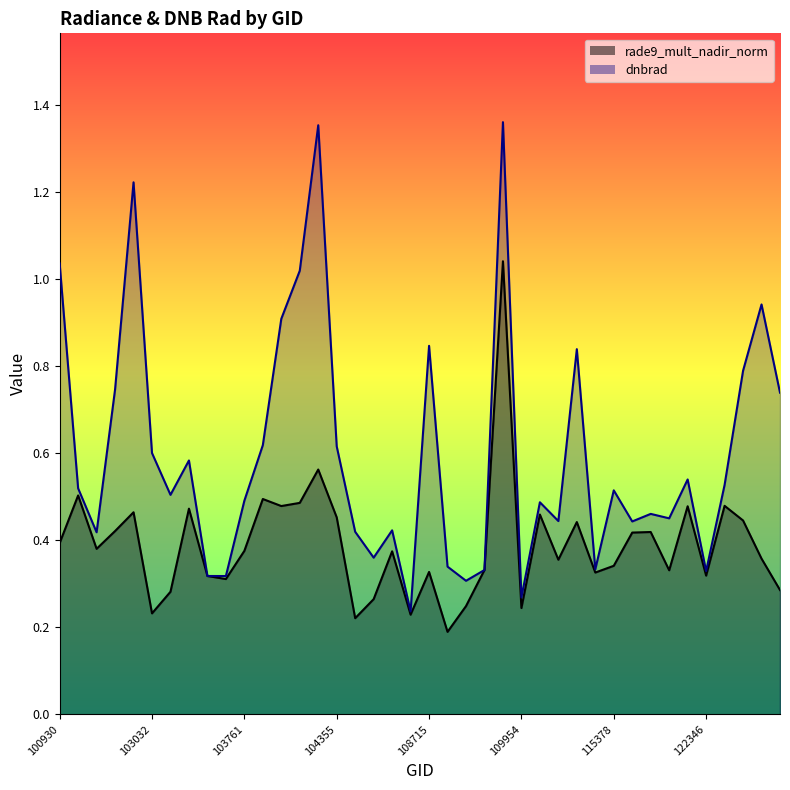

Does the chart display data point markers on the line(s)?

No